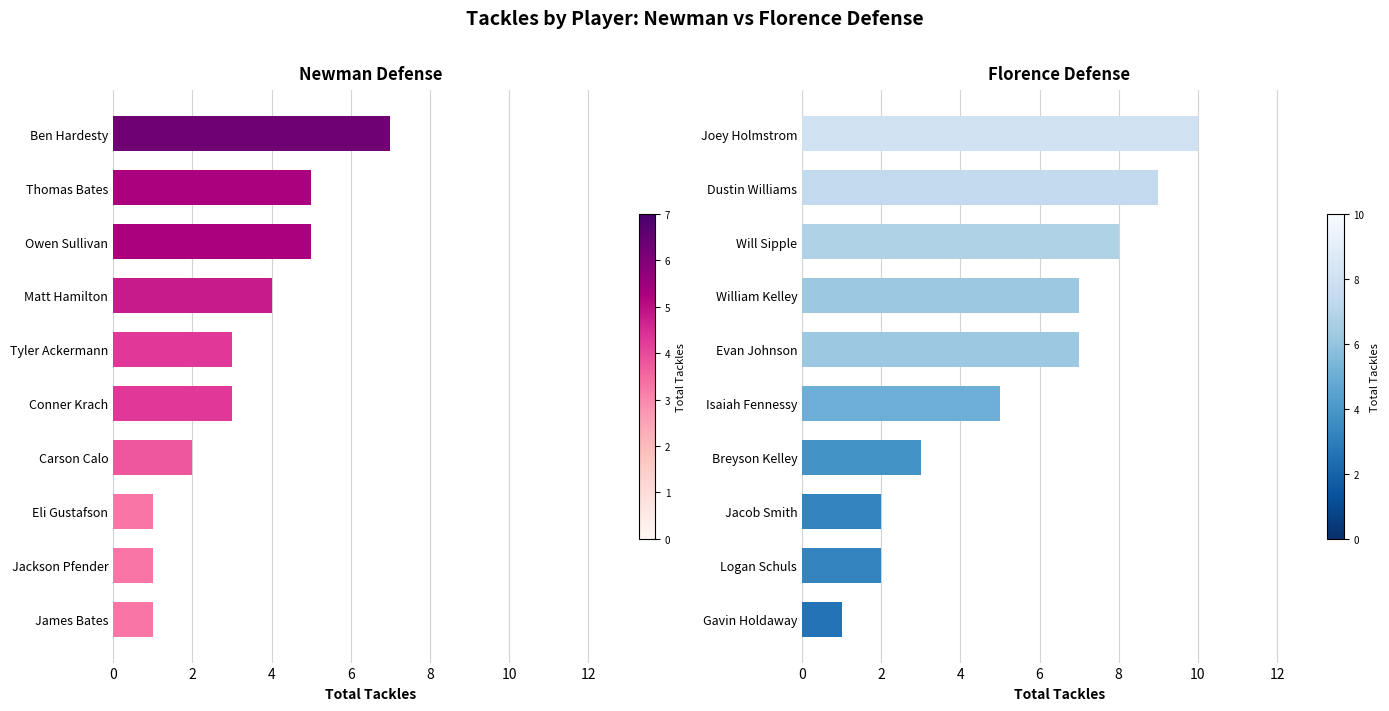

Is the value of Florence Defense at 12 greater than the value of Newman Defense at 4?

No